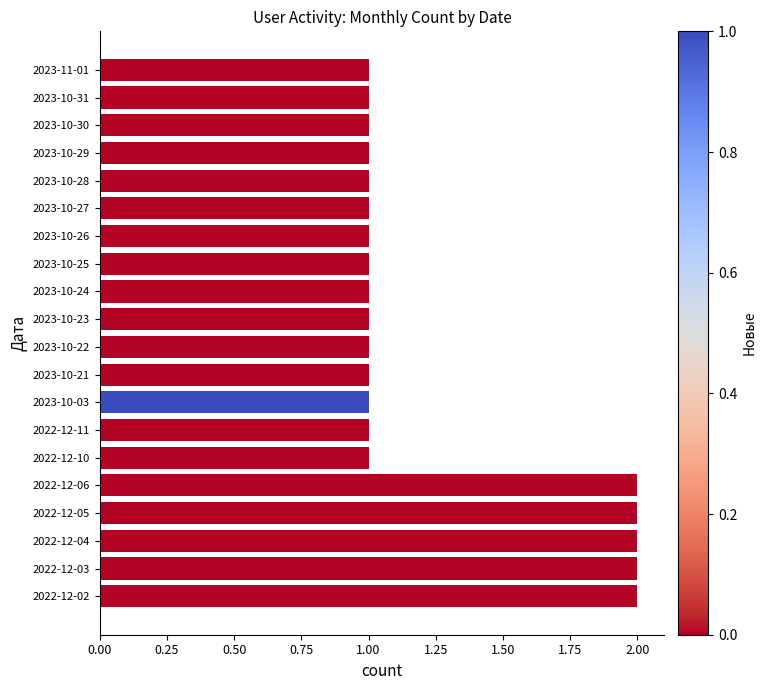

What is the label of the 13th bar from the bottom?

2023-10-25